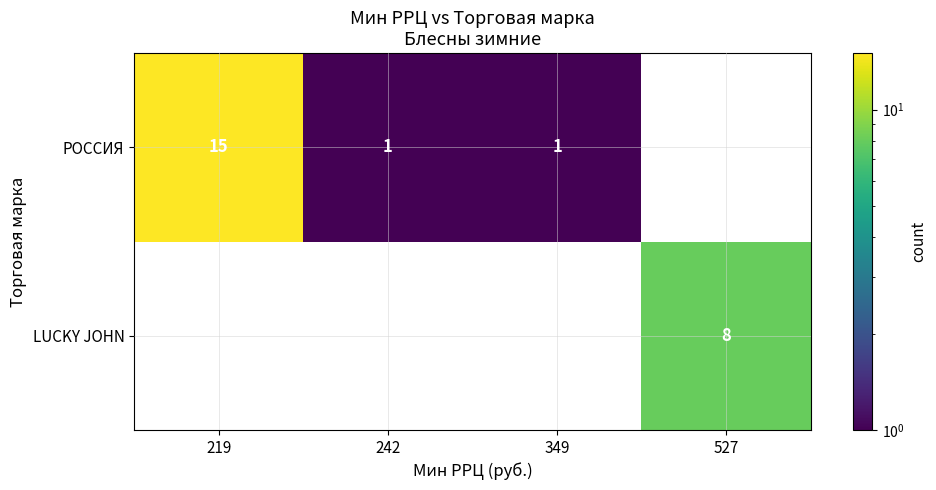

The РОССИЯ series shows 15 at 219. True or false?

True